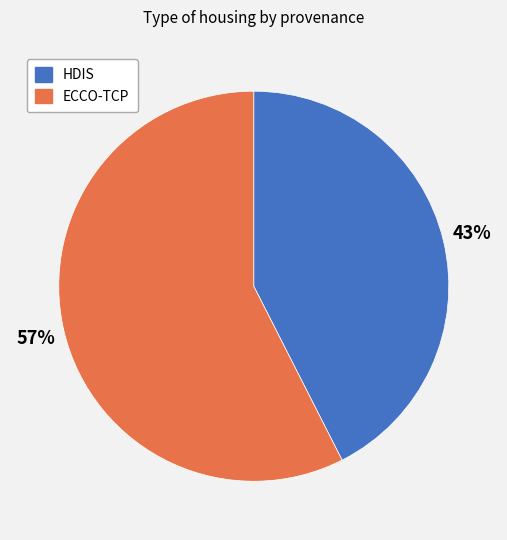

Which category has the biggest portion of the pie?

ECCO-TCP